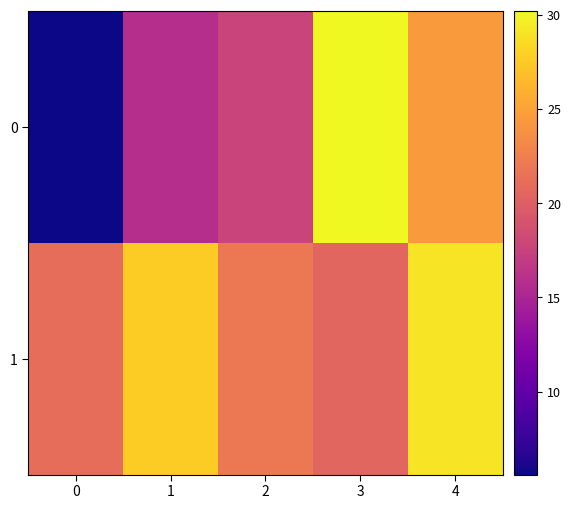

At which category is the sum across all series the highest?

4